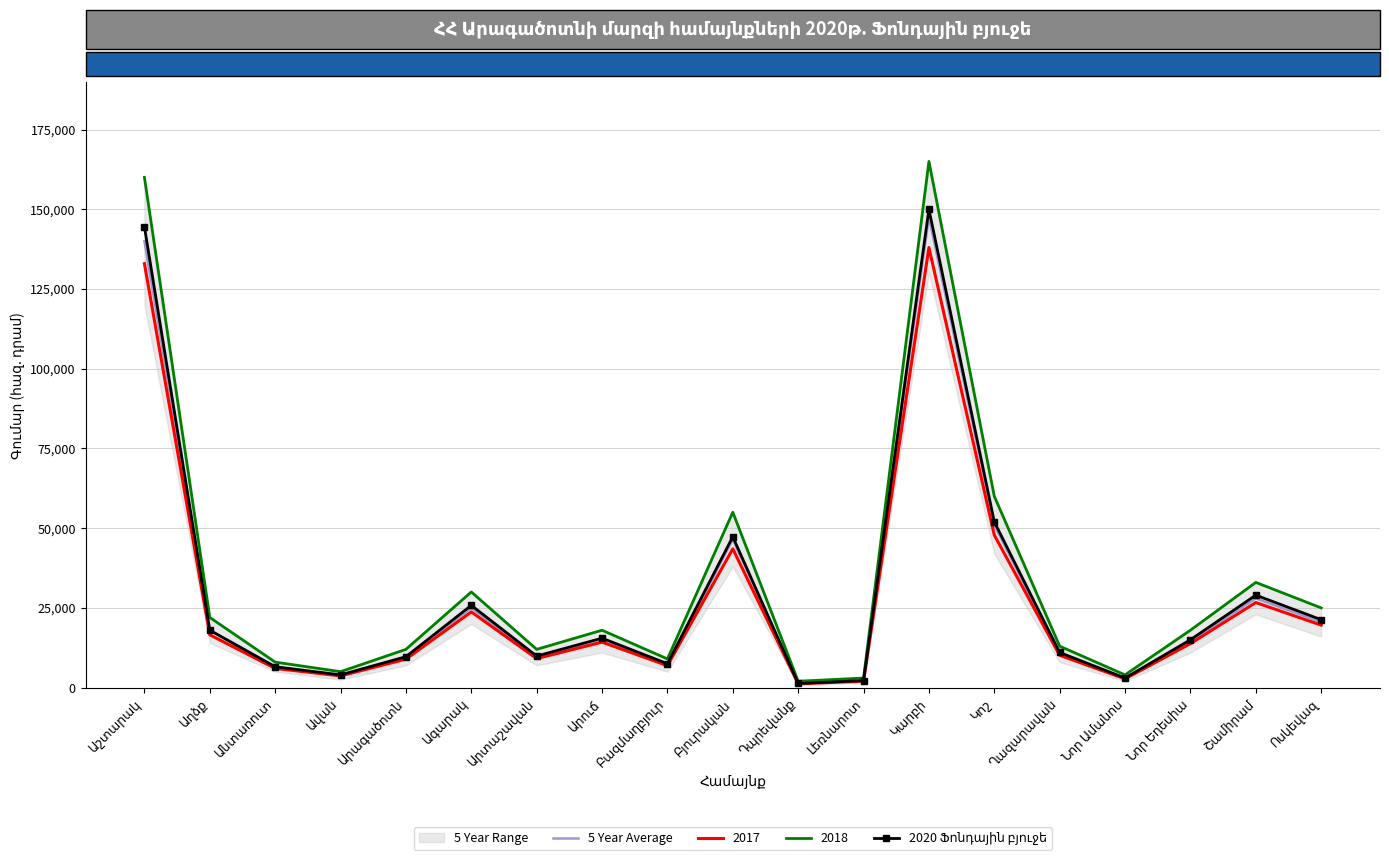

Where is the first local minimum for 2020 Ֆոնդային բյուջե?

Ավան